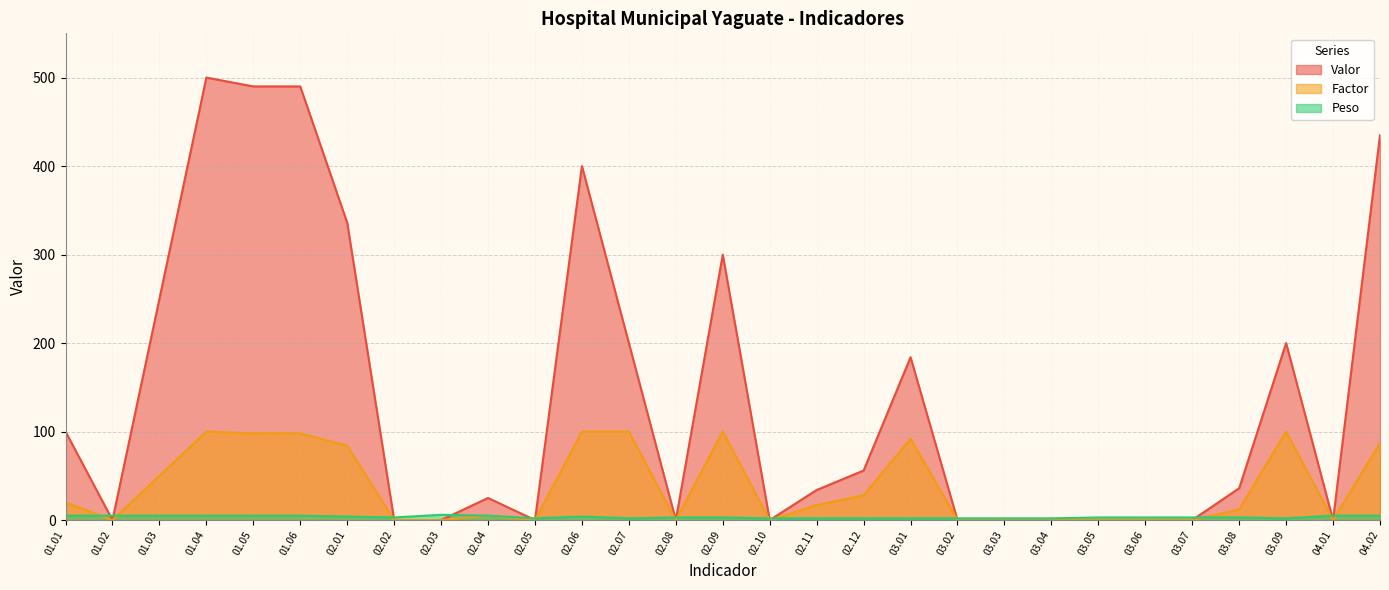

Reading left to right, what are all the values shown in this chart?

Valor: 100	0	250	500	490	490	336	0	0	25	0	400	200	0	300	0	34	56	184	0	0	0	0	0	0	36	200	0	435
Factor: 20	0	50	100	98	98	84	0	0	5	0	100	100	0	100	0	17	28	92	0	0	0	0	0	0	12	100	0	87
Peso: 5	5	5	5	5	5	4	3	6	5	2	4	2	3	3	2	2	2	2	2	2	2	3	3	3	3	2	5	5